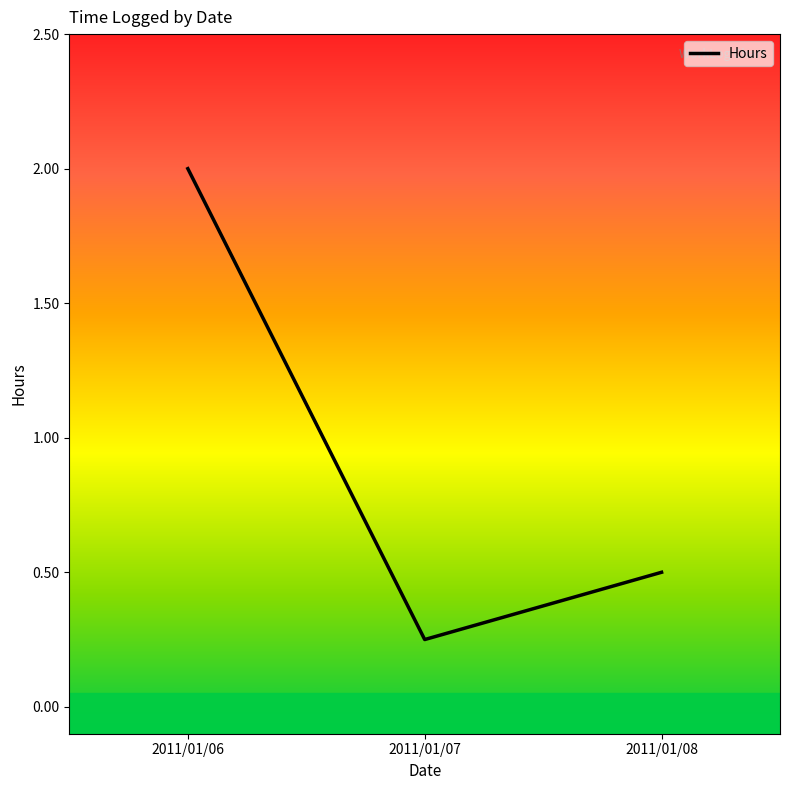

Does the chart display data point markers on the line(s)?

No